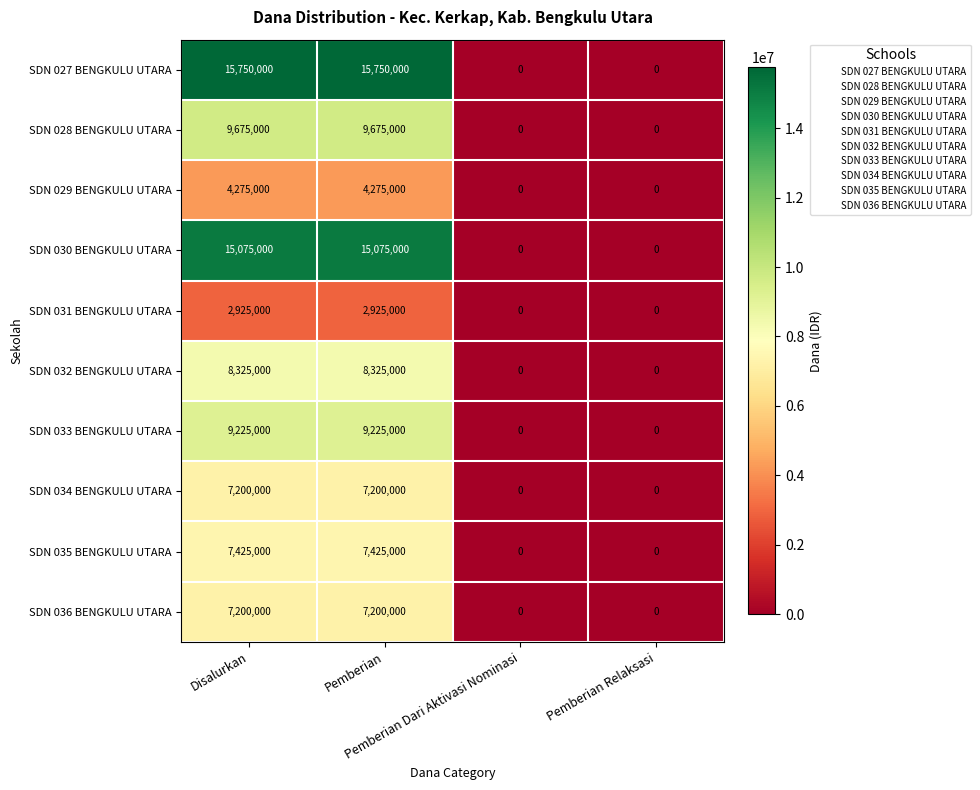

Which series has the widest spread of values?

SDN 027 BENGKULU UTARA